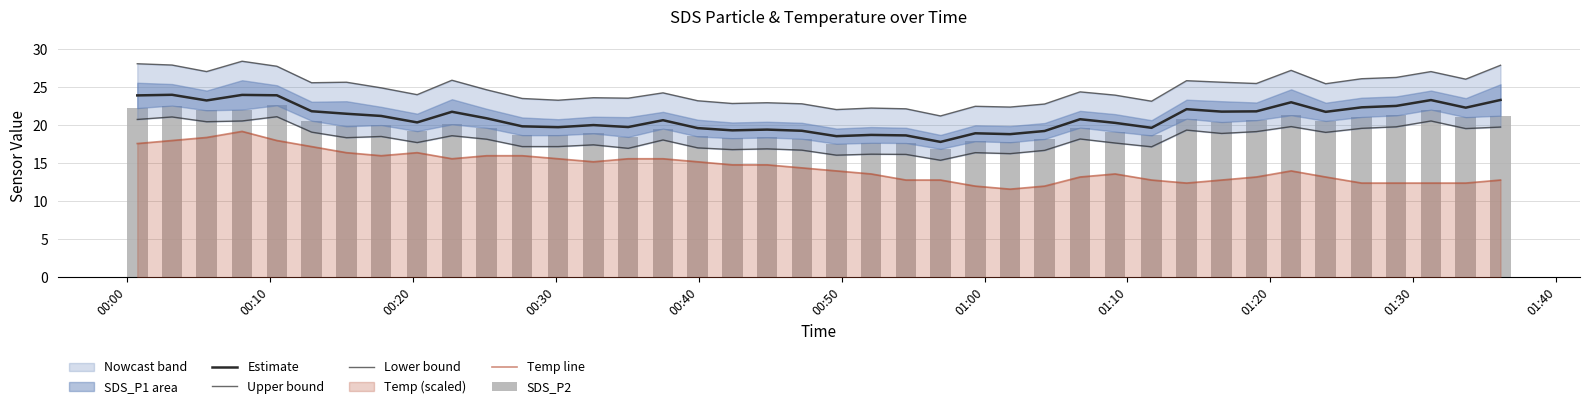

What is the greatest value displayed?

28.4